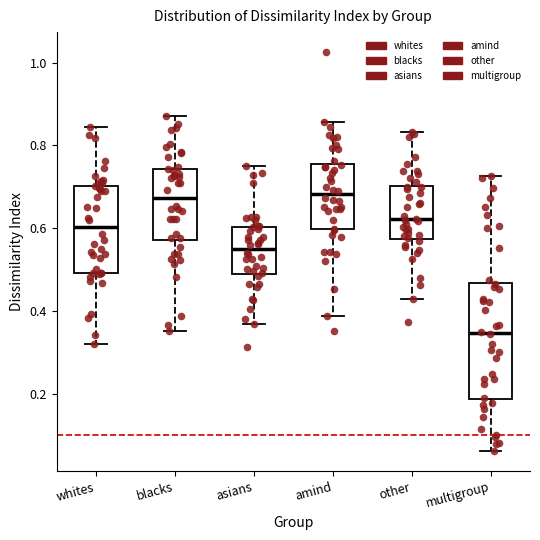

Reading left to right, read every box against the y-axis: the position of its median line, the range the box covers, and the ends of its whiskers. The values are not printed on the chart, so give them approximately, as read against the axis.

whites: median 0.60, box 0.50 to 0.70, whiskers 0.32 to 0.84
blacks: median 0.68, box 0.58 to 0.74, whiskers 0.36 to 0.88
asians: median 0.54, box 0.48 to 0.60, whiskers 0.36 to 0.76
amind: median 0.68, box 0.60 to 0.76, whiskers 0.38 to 0.86
other: median 0.62, box 0.58 to 0.70, whiskers 0.42 to 0.84
multigroup: median 0.34, box 0.18 to 0.46, whiskers 0.06 to 0.72